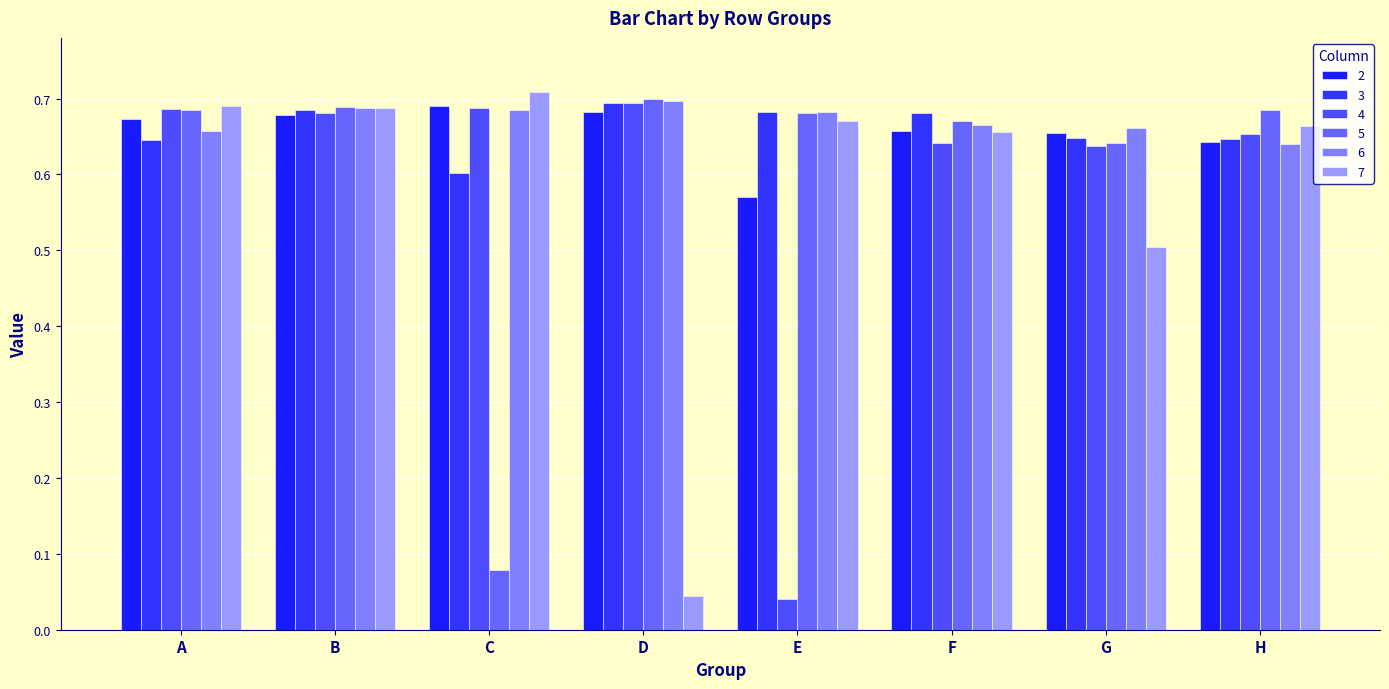

The value of 4 at A is 0.3. True or false?

False